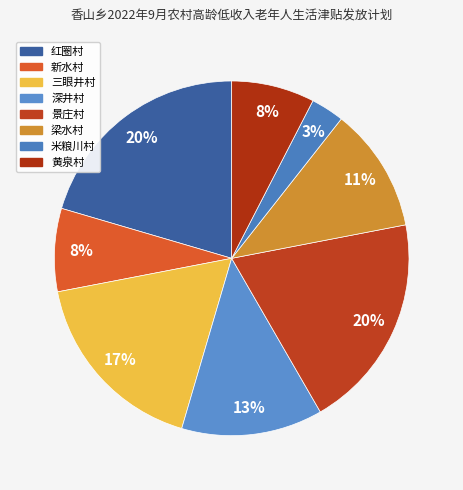

Rank the categories by value from highest to lowest.

红圈村, 景庄村, 三眼井村, 深井村, 梁水村, 新水村, 黄泉村, 米粮川村